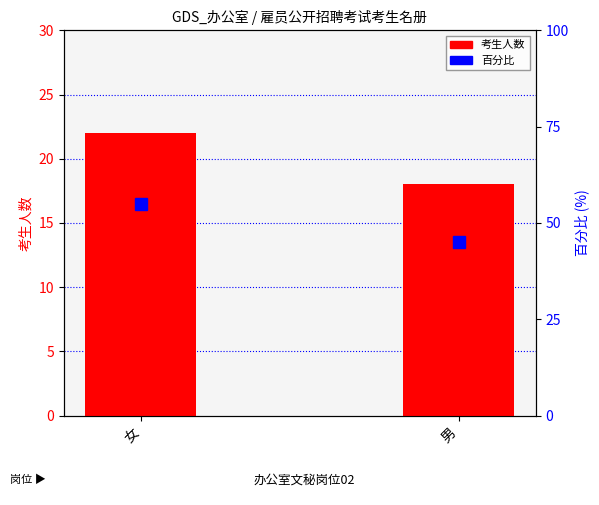

What is the sum of all 百分比 values?

100.0